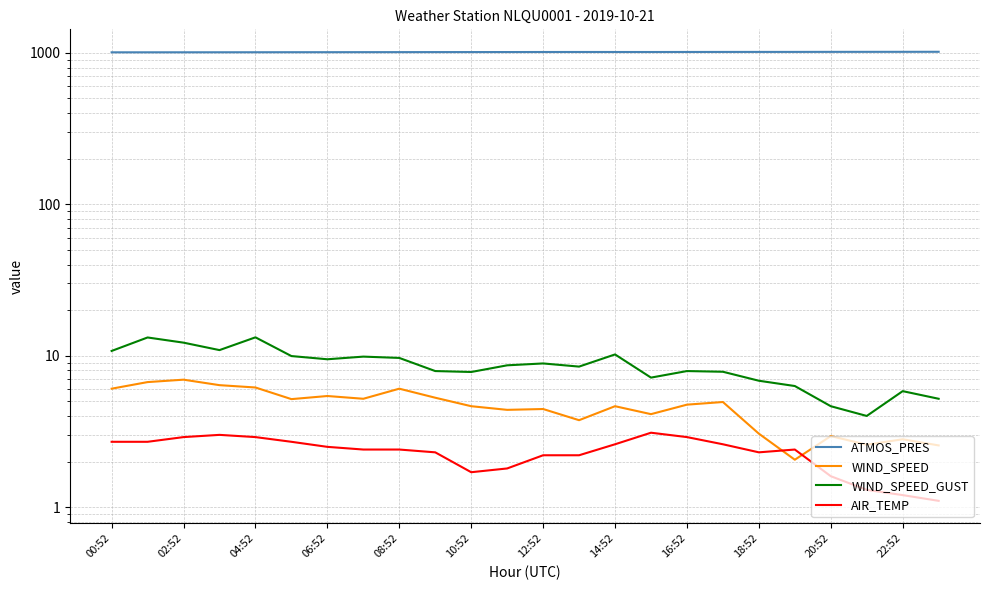

Reading left to right, transcribe all the data shown in this chart.

ATMOS_PRES: 1008.8	1008.9	1009.2	1009.5	1009.9	1010.5	1010.8	1011.4	1011.7	1012.3	1012.7	1013.0	1013.7	1014.0	1013.8	1013.6	1014.2	1014.7	1015.0	1015.1	1015.8	1016.1	1016.4	1017.0
WIND_SPEED: 6.1	6.7	6.9	6.4	6.2	5.2	5.4	5.2	6.1	5.3	4.6	4.4	4.4	3.8	4.6	4.1	4.8	4.9	3.1	2.1	2.9	2.6	2.8	2.6
WIND_SPEED_GUST: 10.8	13.2	12.2	10.9	13.2	9.9	9.5	9.9	9.7	7.9	7.8	8.6	8.9	8.5	10.2	7.2	7.9	7.8	6.8	6.3	4.6	4.0	5.8	5.2
AIR_TEMP: 2.7	2.7	2.9	3.0	2.9	2.7	2.5	2.4	2.4	2.3	1.7	1.8	2.2	2.2	2.6	3.1	2.9	2.6	2.3	2.4	1.6	1.3	1.2	1.1